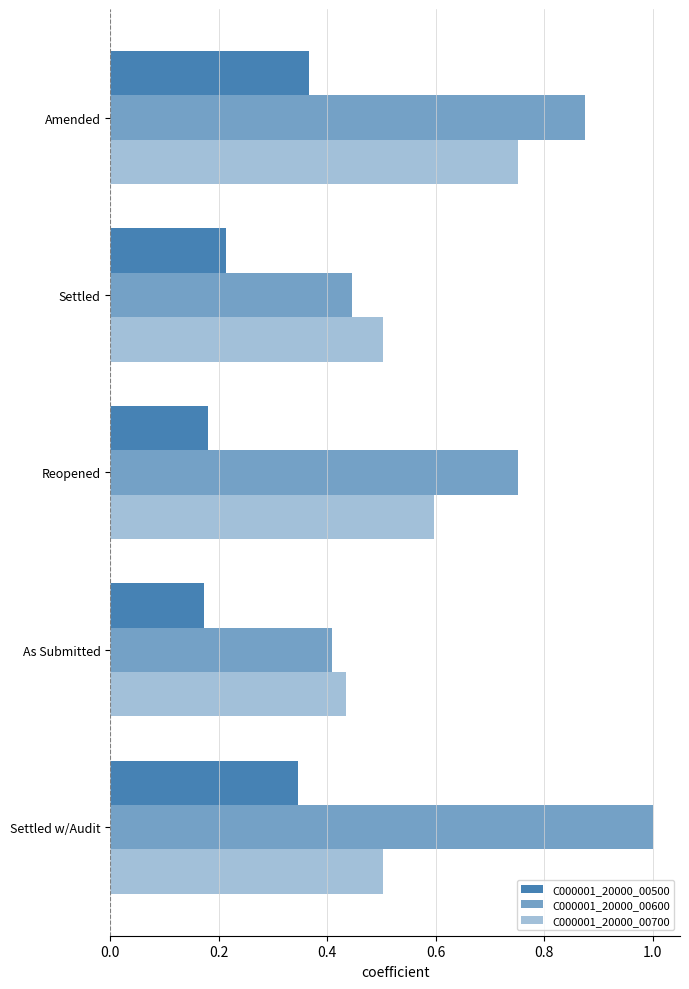

How many distinct data groups are displayed?

3